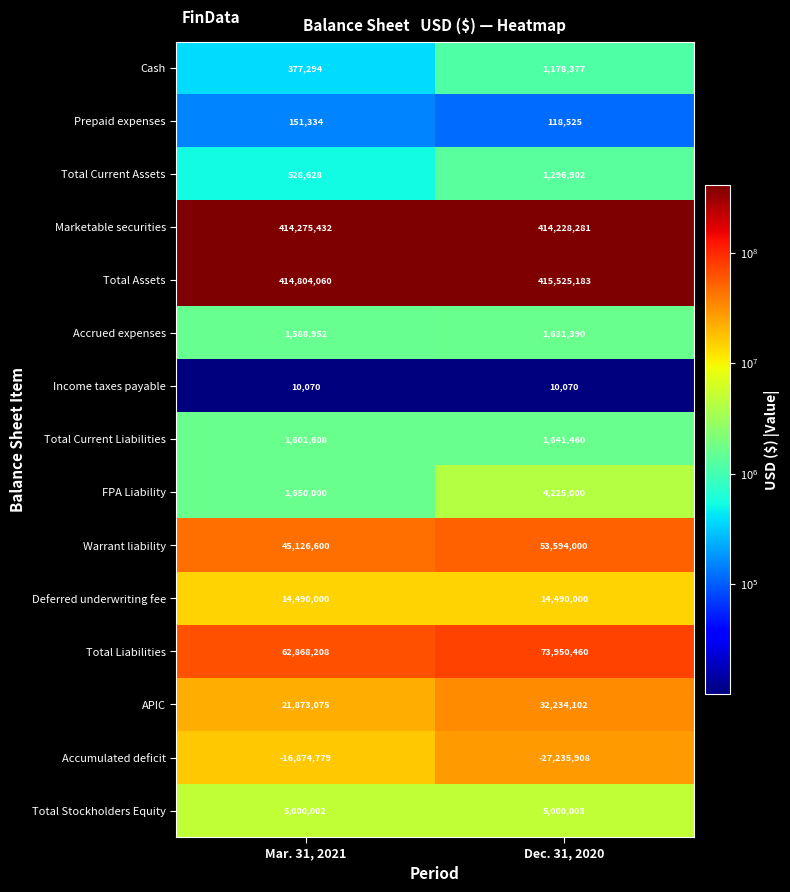

What is the sum of the Accumulated deficit values at Dec. 31, 2020 and Mar. 31, 2021?

-44110687